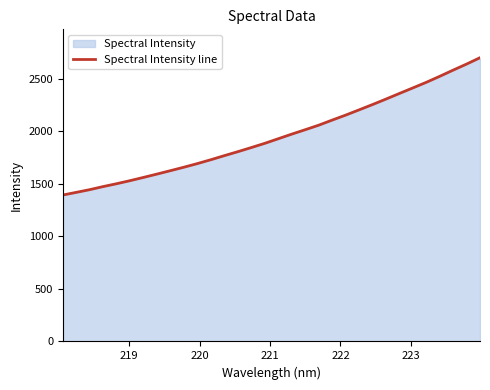

What is the maximum value shown in the chart?

2698.6